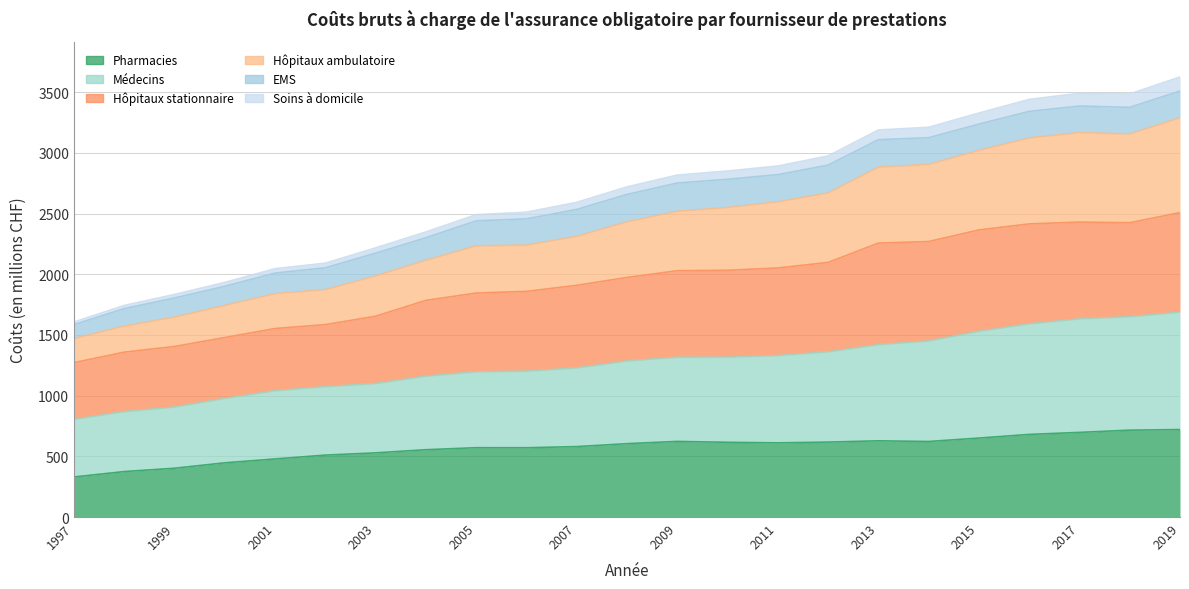

Is the value of Soins à domicile at 2001 greater than the value of Médecins at 2003?

No